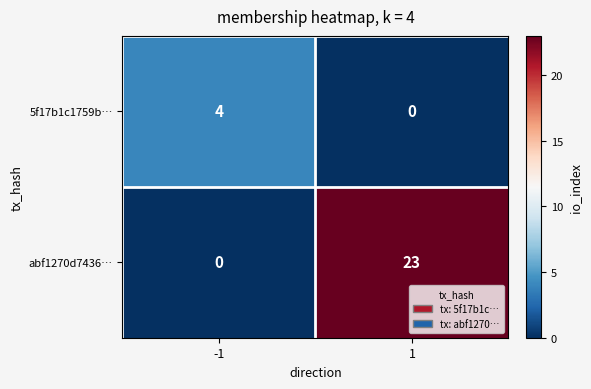

The value of 5f17b1c1759b… at -1 is 7. True or false?

False